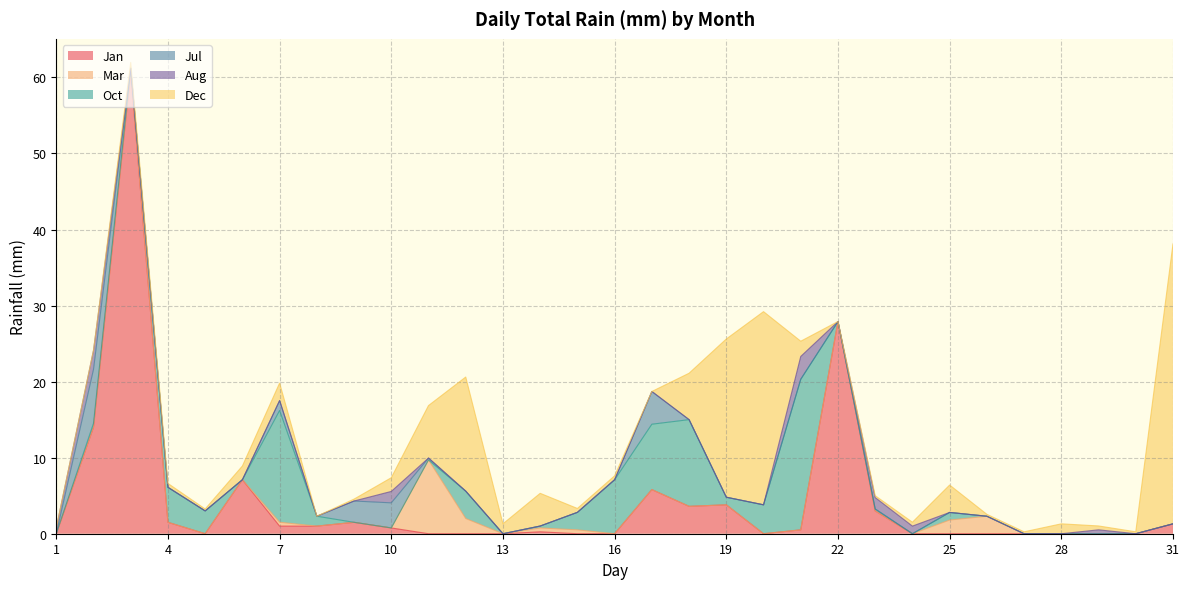

What is the difference between the maximum and minimum values in the Mar series?

9.7